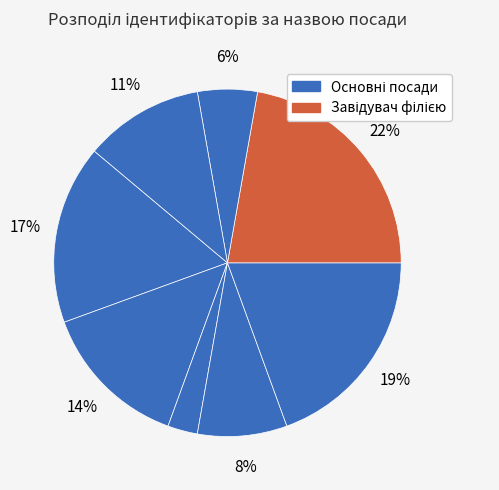

Count the number of slices in the pie.

8